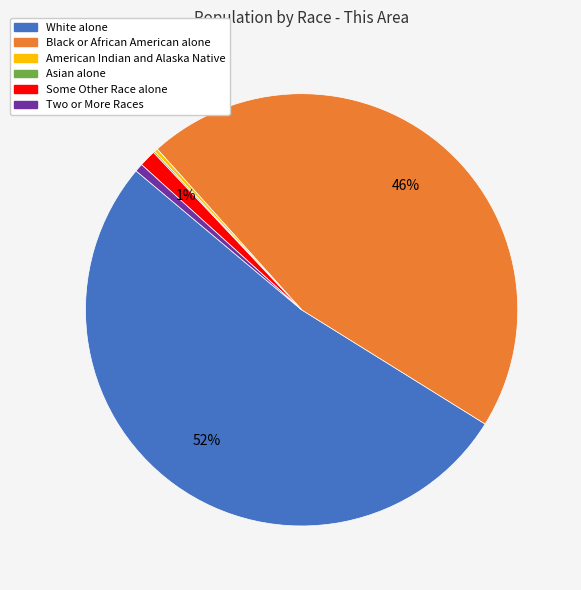

What is the largest slice in the pie chart?

White alone